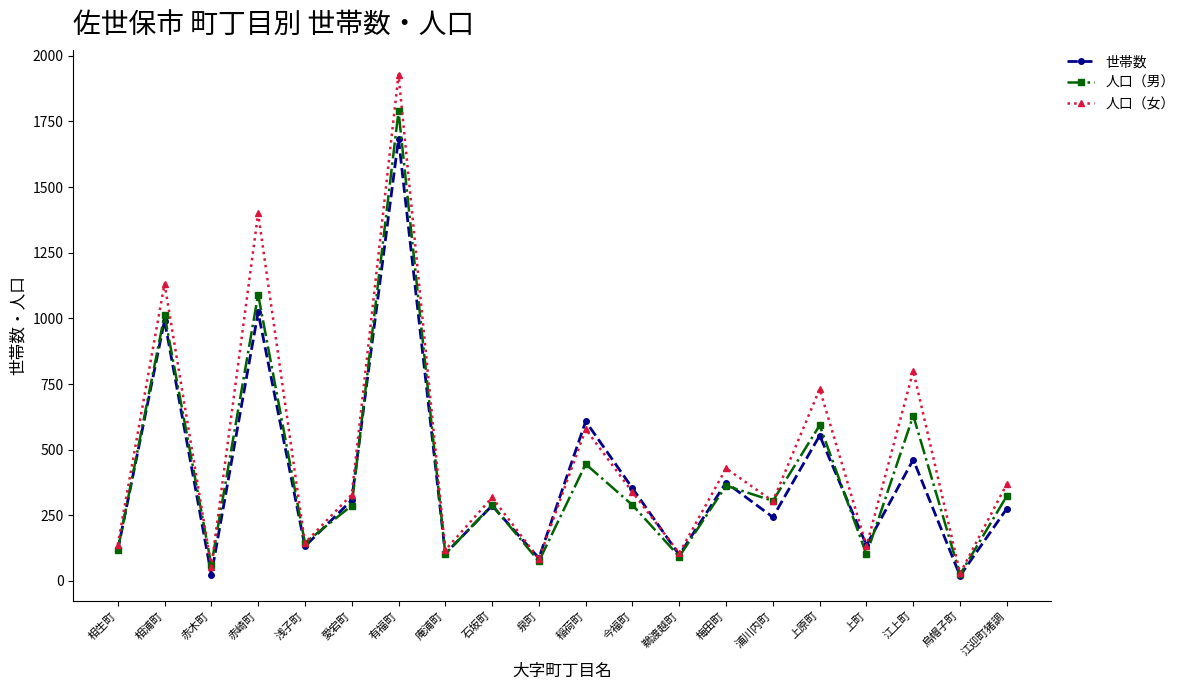

The 人口（男） series shows 101 at 上町. True or false?

True